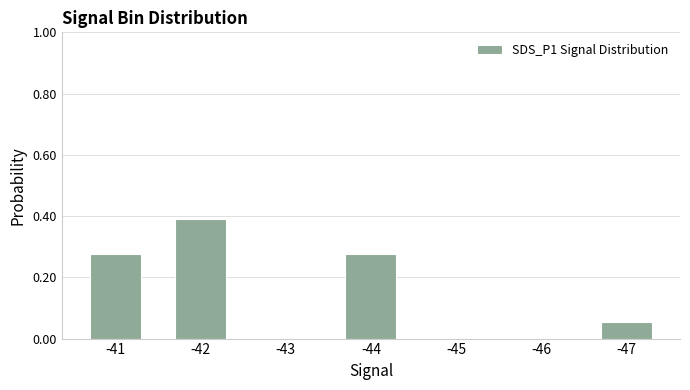

Between -42 and -47, which is larger?

-42